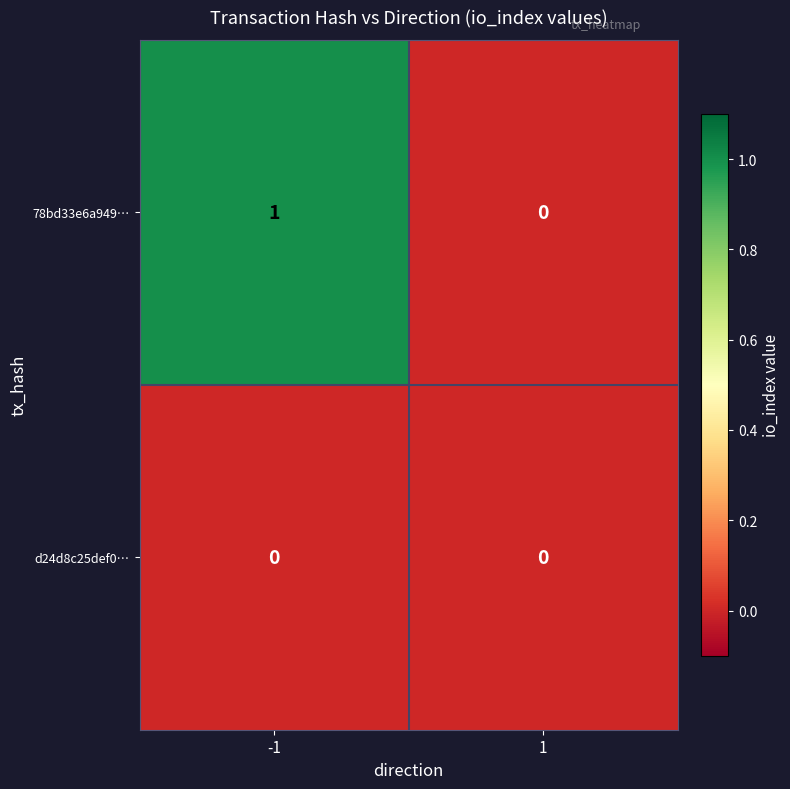

Reading left to right, transcribe all the data shown in this chart.

78bd33e6a949…: 1	0
d24d8c25def0…: 0	0